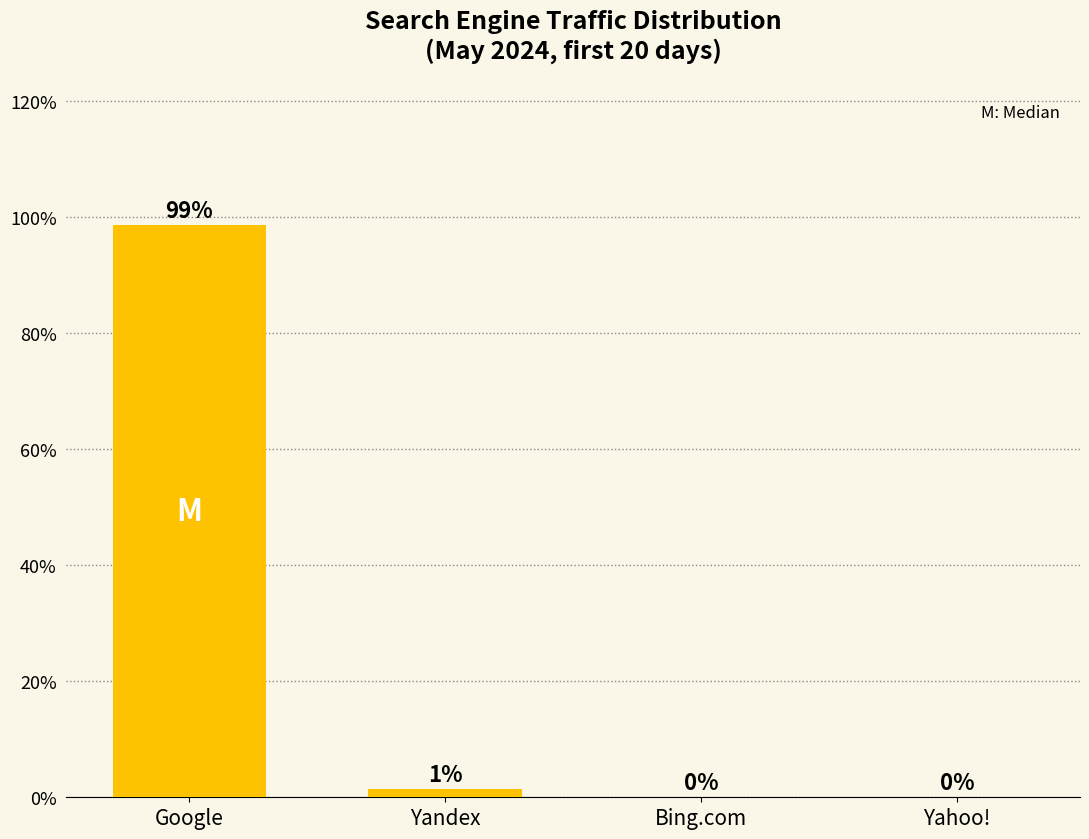

True or false: the data shows 0.0 at Yahoo!.

True